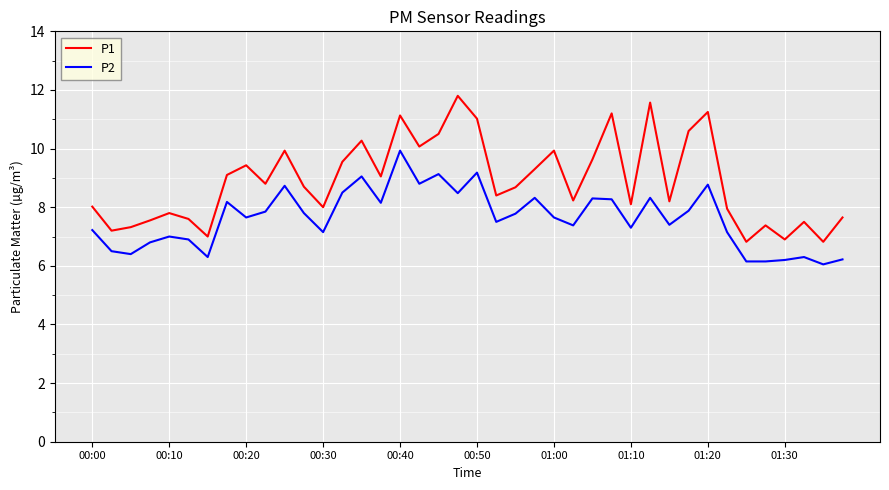

Is this an area chart (filled region under the line)?

No